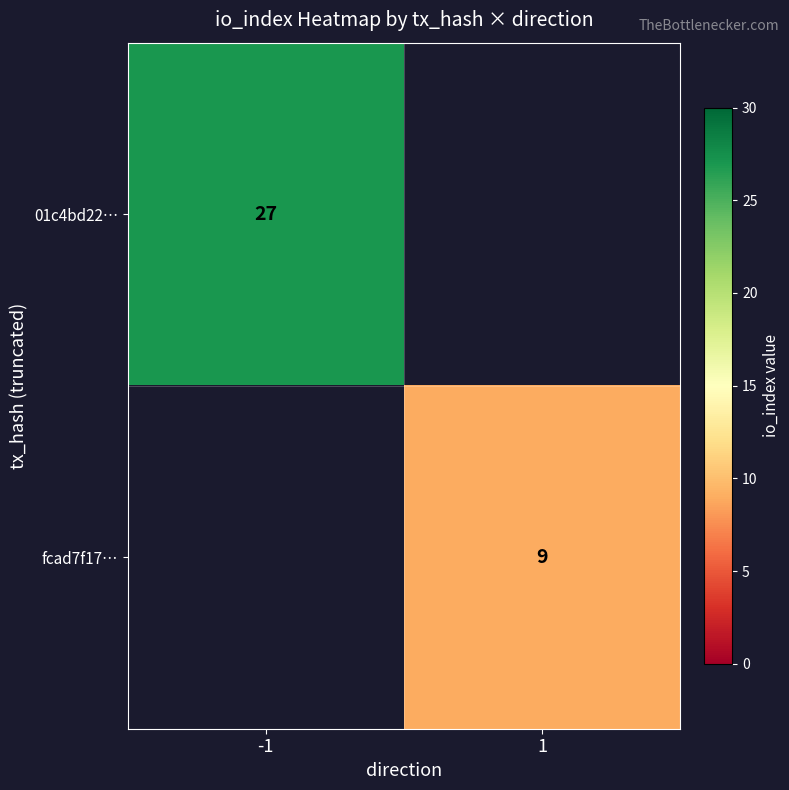

The 01c4bd22… series shows 10 at -1. True or false?

False